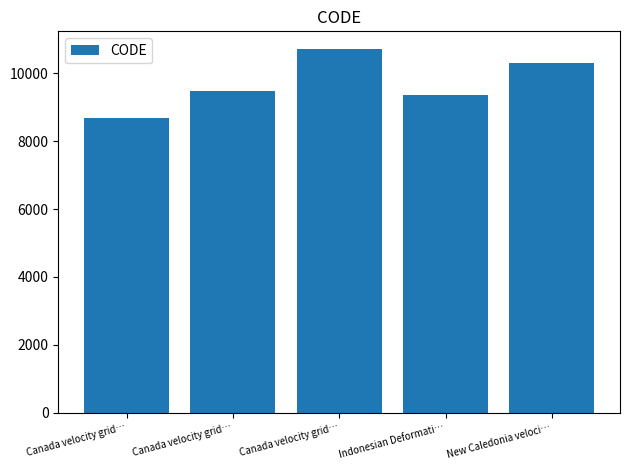

What is the average value?

9713